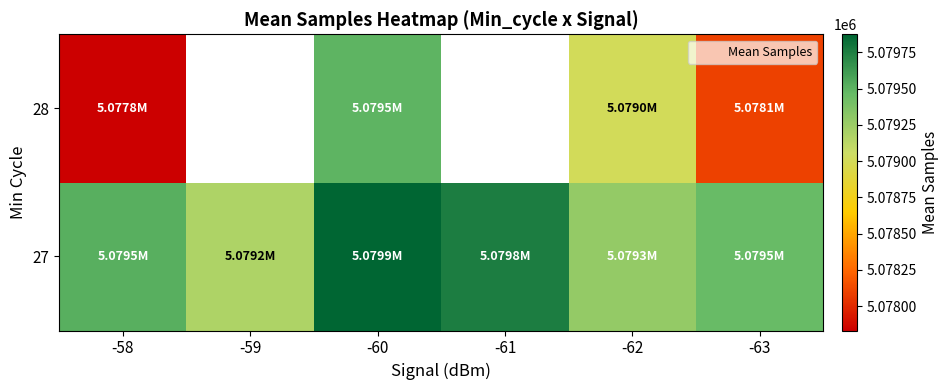

What is the highest value of the 27 series?

5079874.5